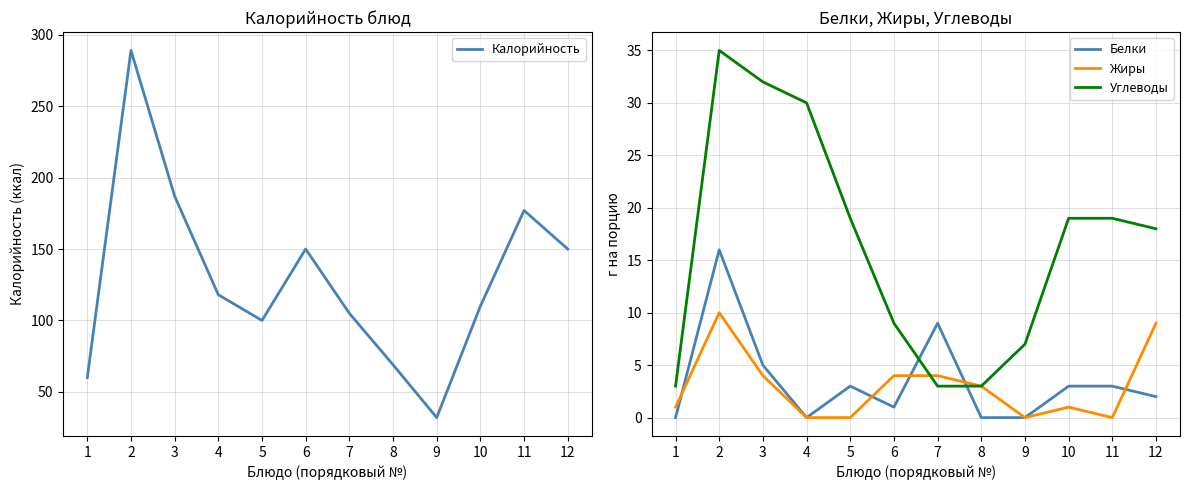

In Белки, how many points are lower than both neighbors (excluding endpoints)?

2